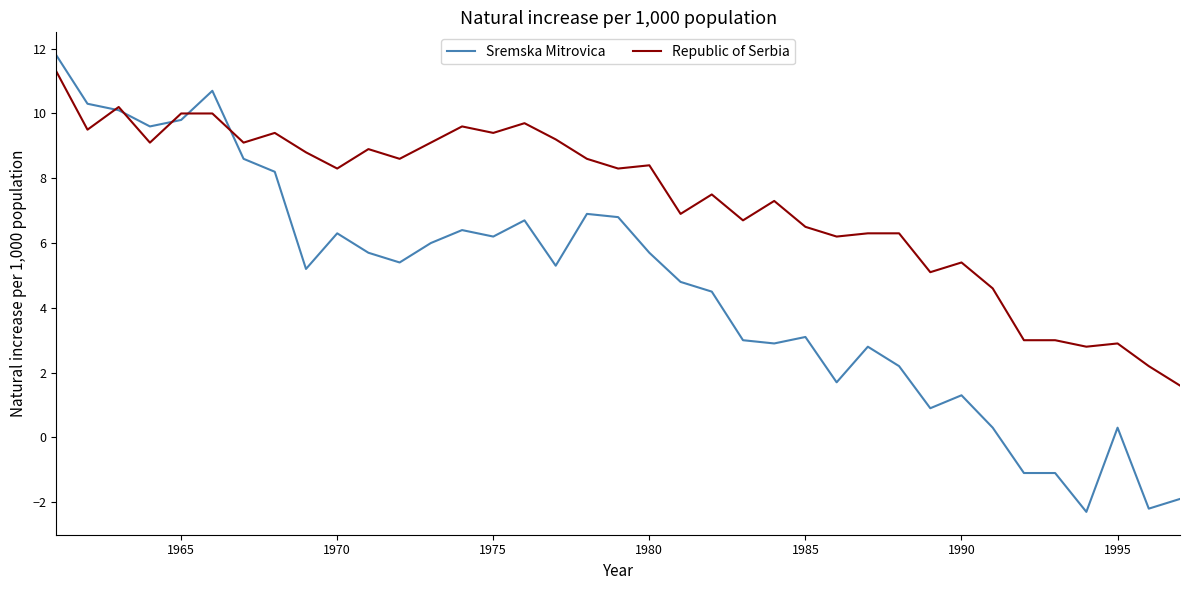

What is the minimum value shown in the chart?

-2.3